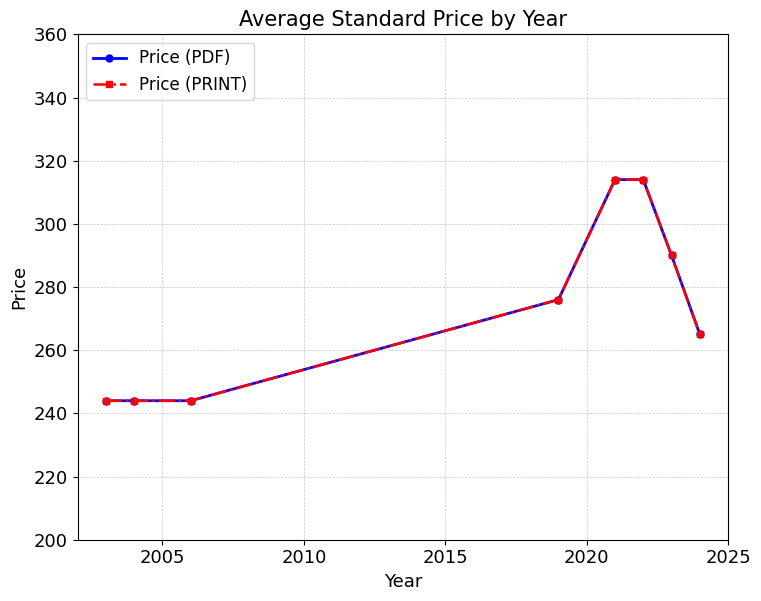

What is the value of the Price (PRINT) point at the 4th from the left?

276